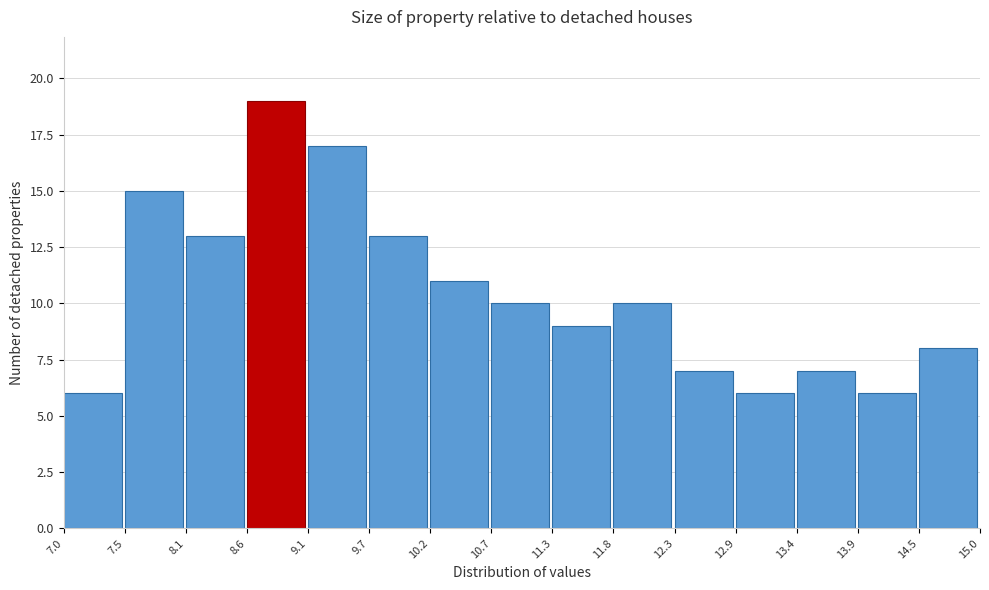

How tall is the bar that spans 12.3 to 12.9 on the x-axis? The values are not printed on the chart, so give them approximately, as read against the axis.

7